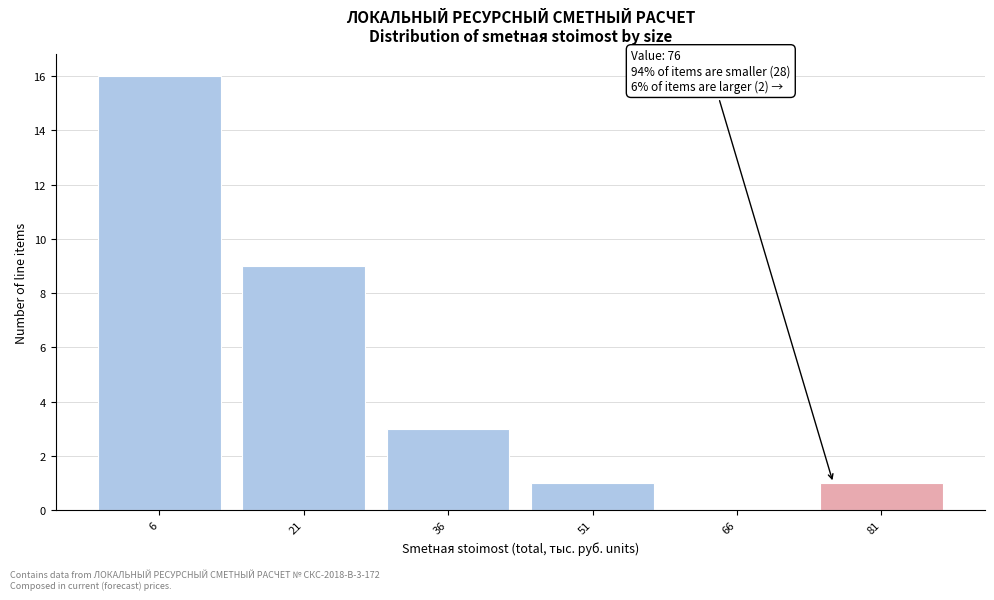

Which range on the x-axis has the tallest bar?

-1.5 to 13.5